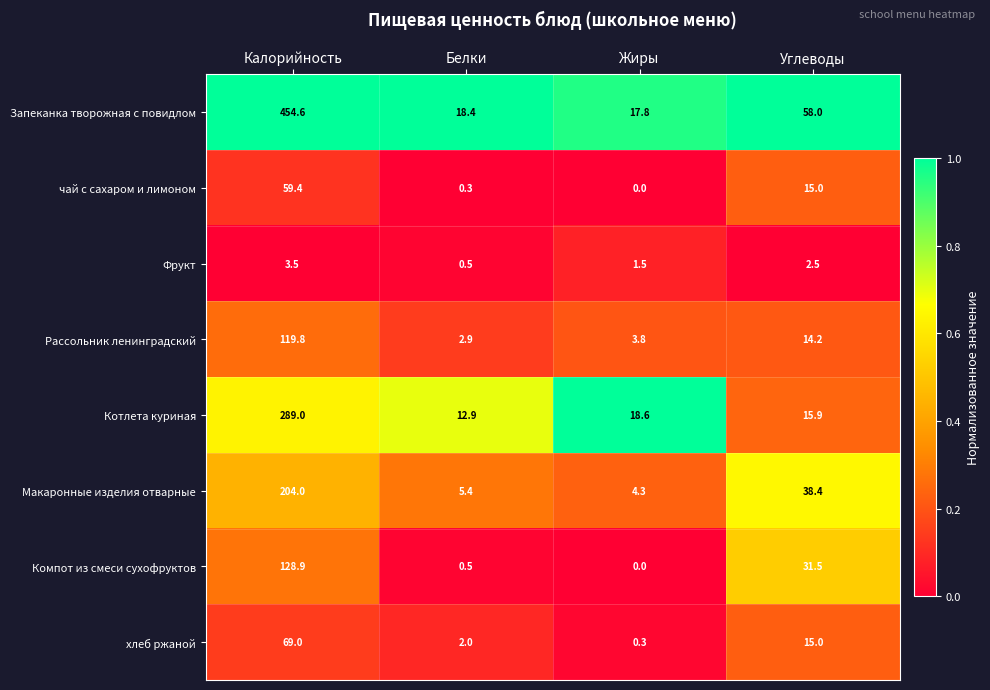

Count the number of categories in the chart.

4